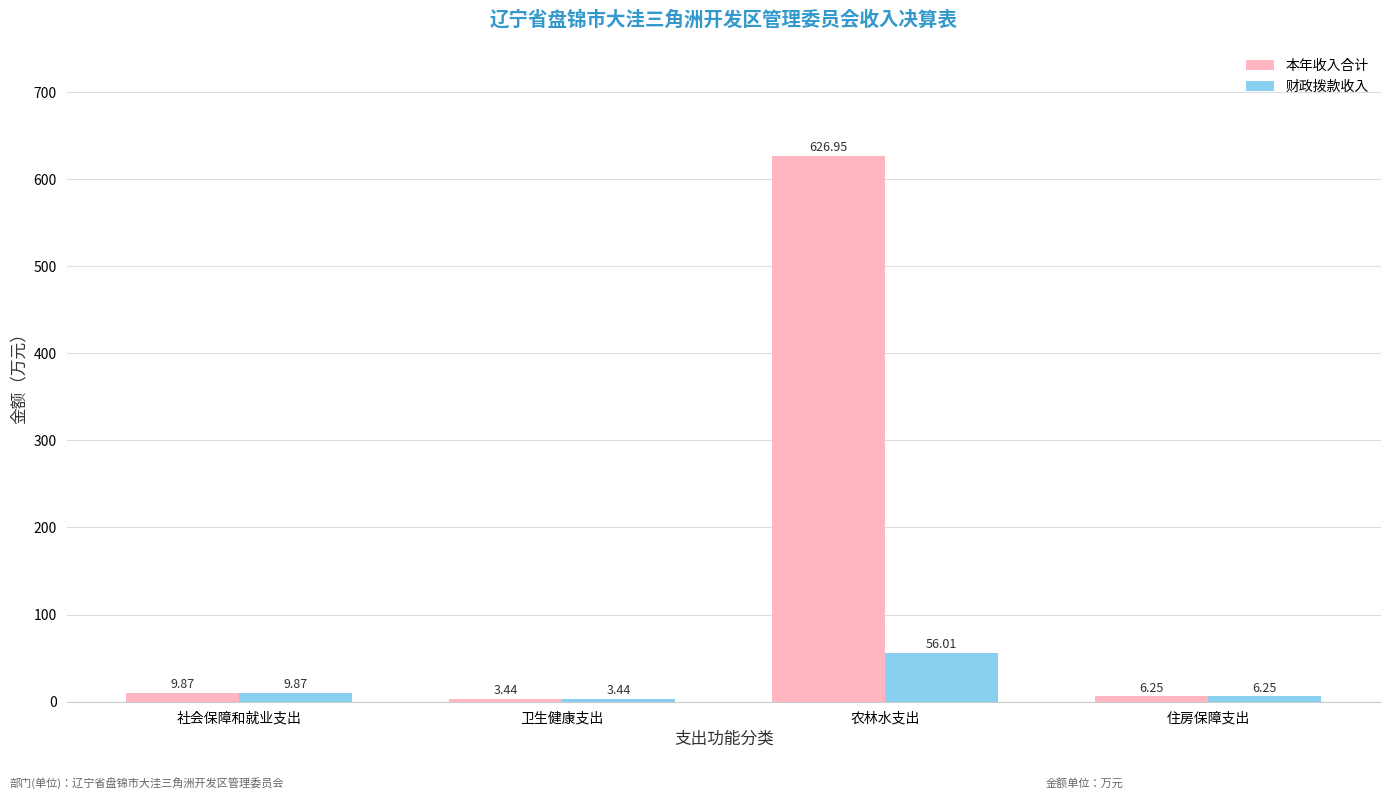

True or false: 本年收入合计 has a value of 9.9 at 社会保障和就业支出.

True